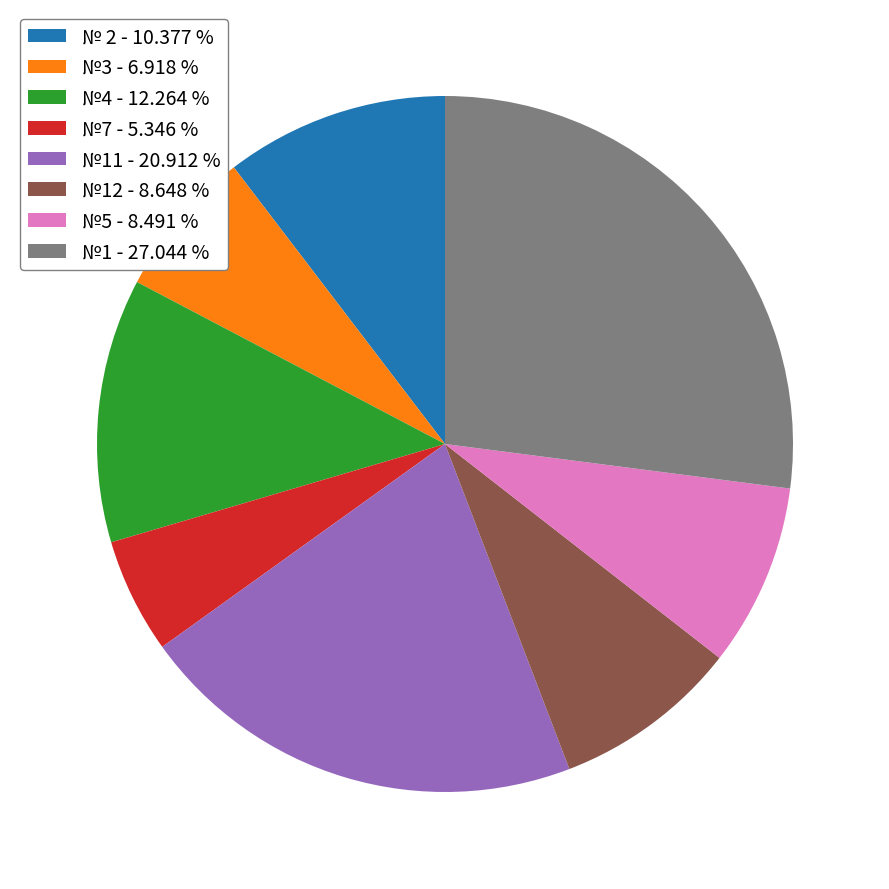

How many slices are in this pie chart?

8